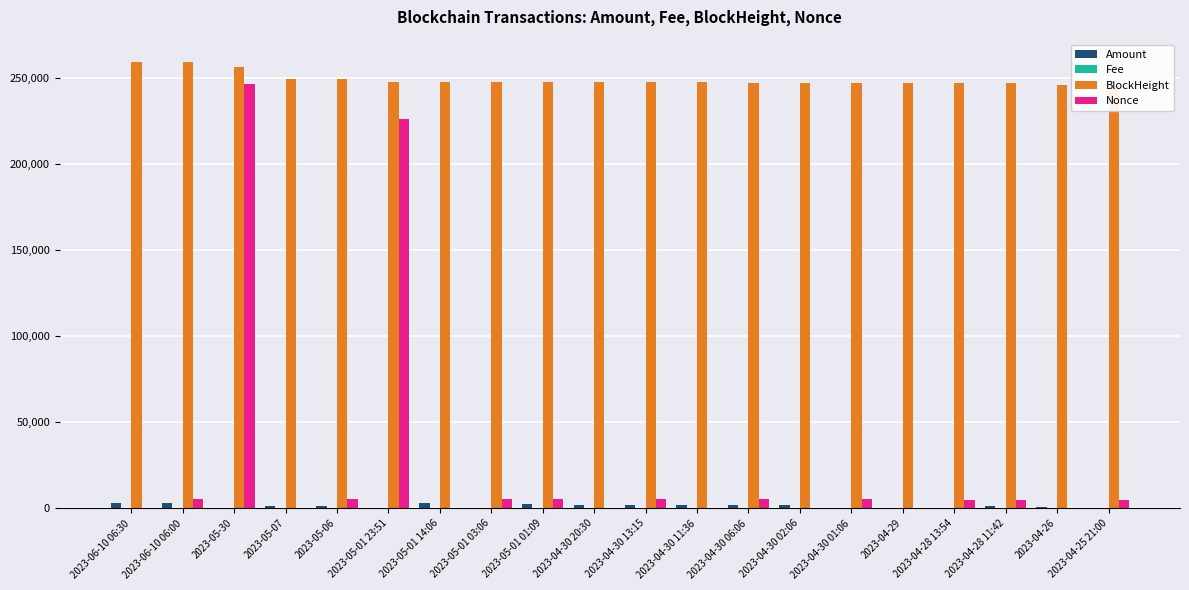

What position from the right is 2023-04-30 06:06?

8